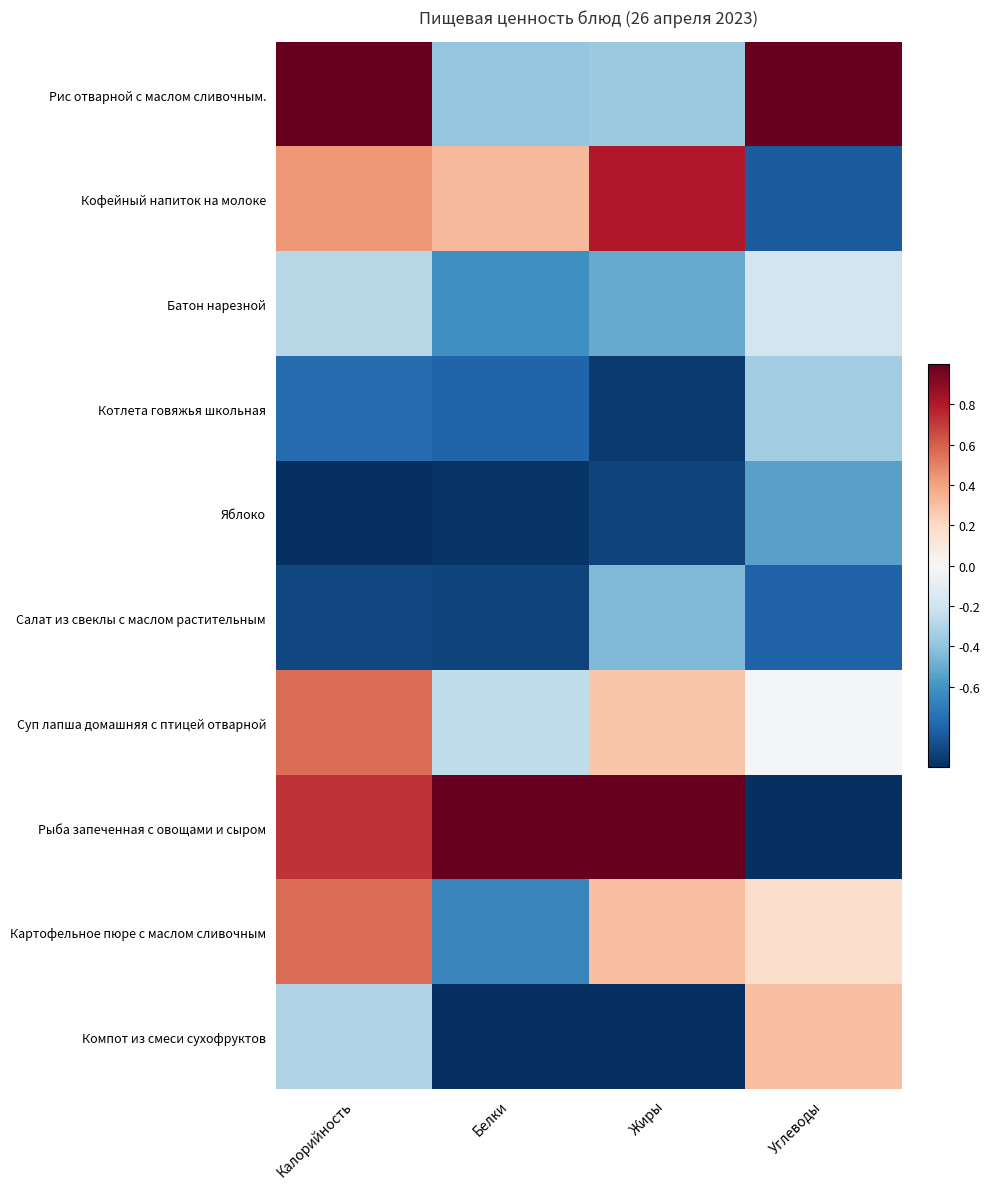

At which label does Компот из смеси сухофруктов first exceed 0?

Углеводы